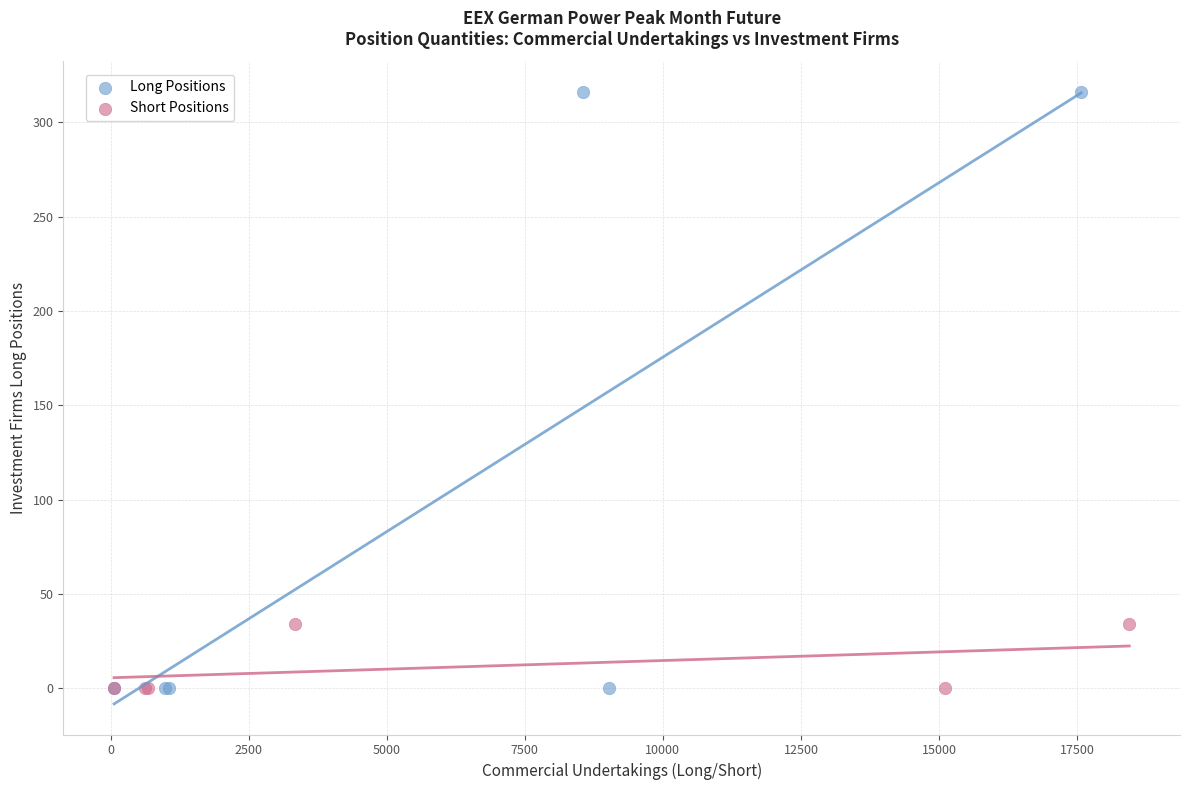

Which series contains the highest Y value?

Long Positions